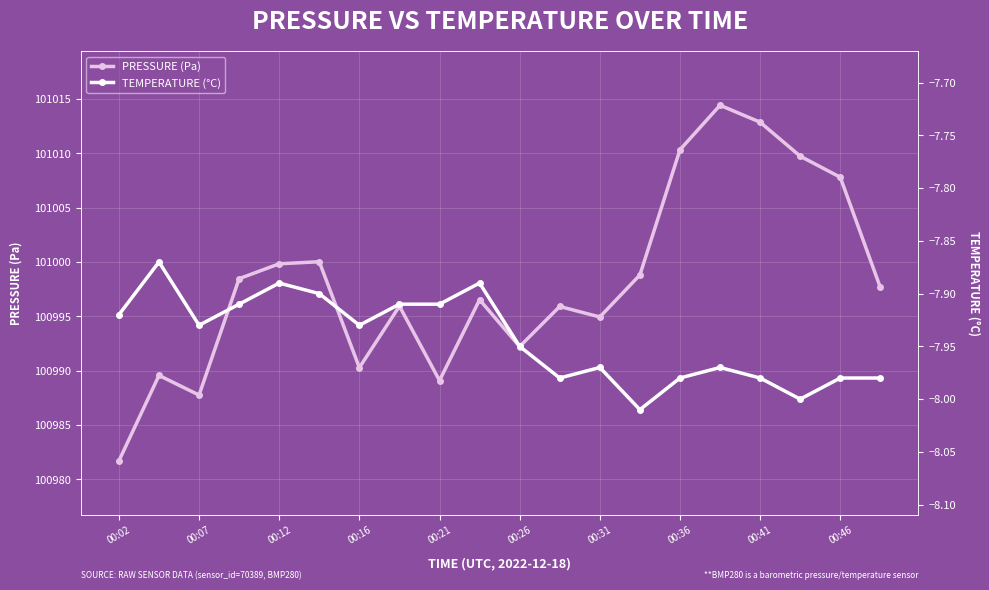

Between 00:12 and 00:46, which series saw the biggest shift?

pressure